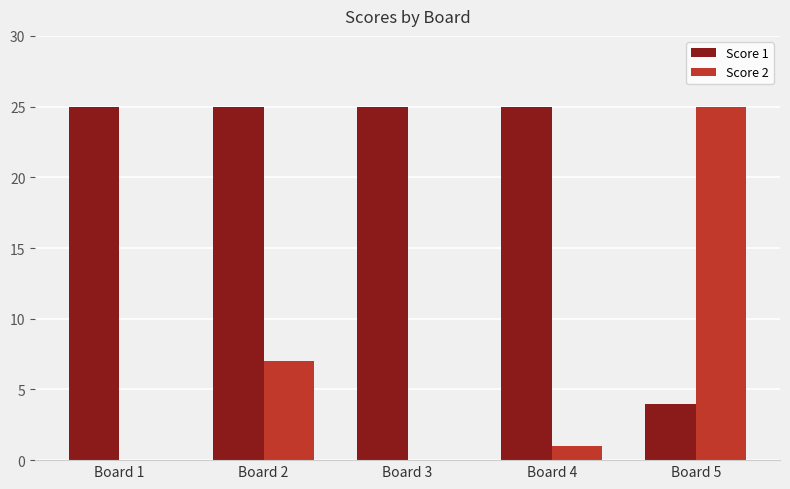

Which series has the largest total across all categories?

Score 1